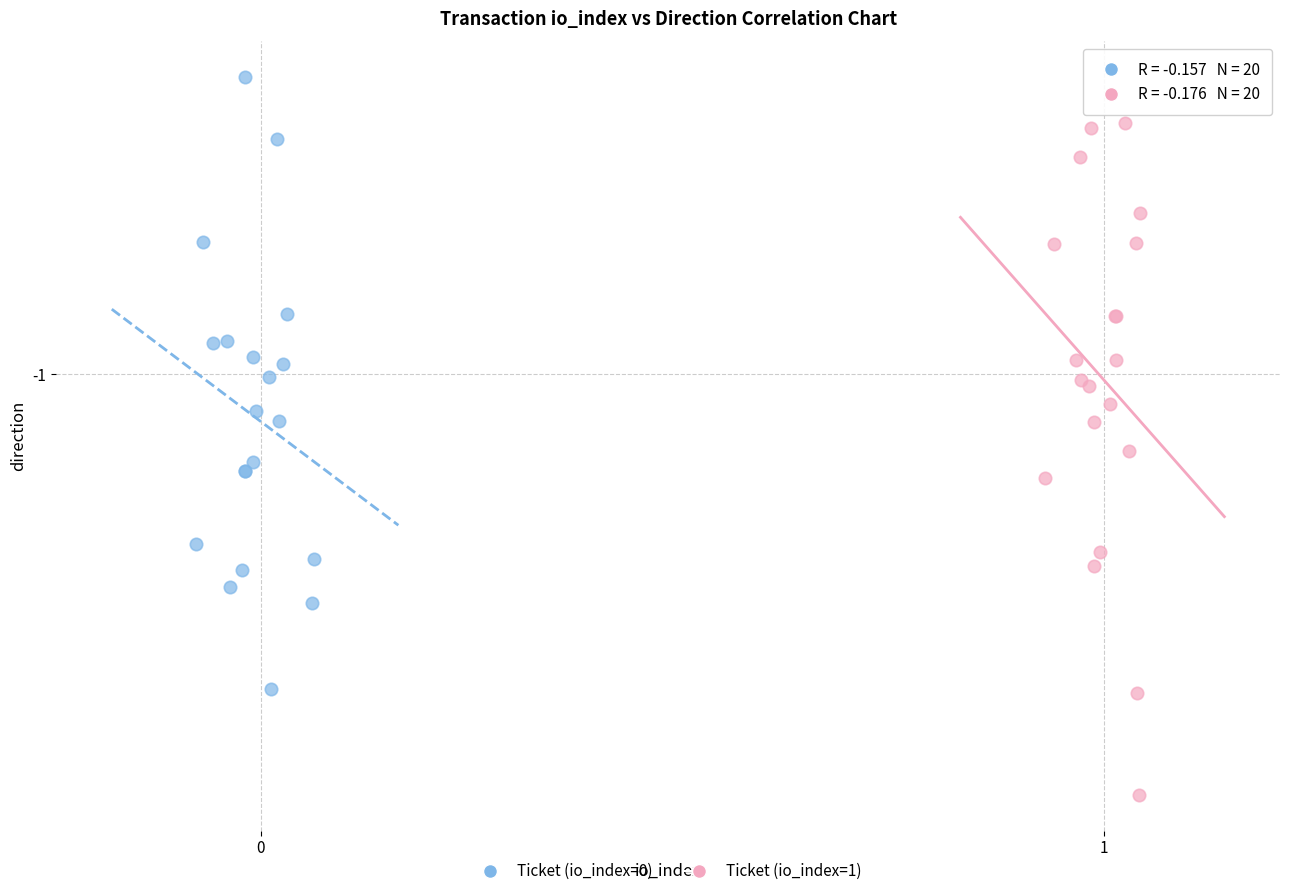

What are all the series names shown in the legend?

Ticket (io_index=0), Ticket (io_index=1)